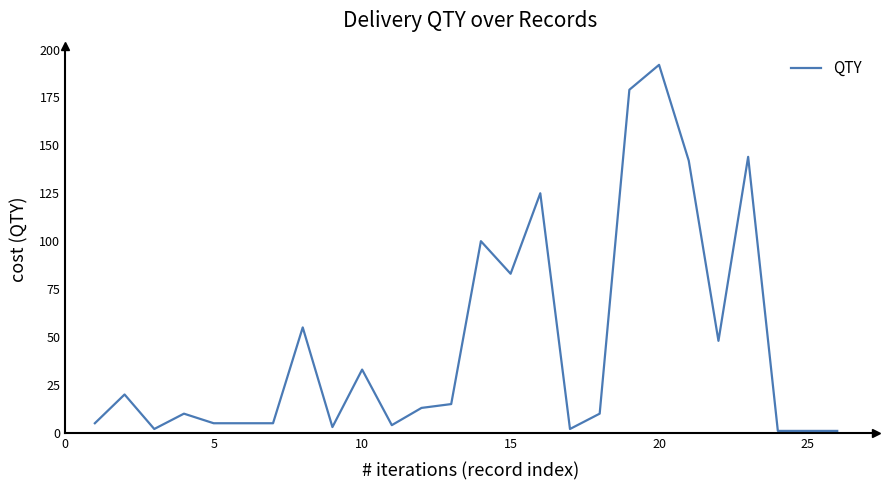

What is the difference between the maximum and minimum values?

191